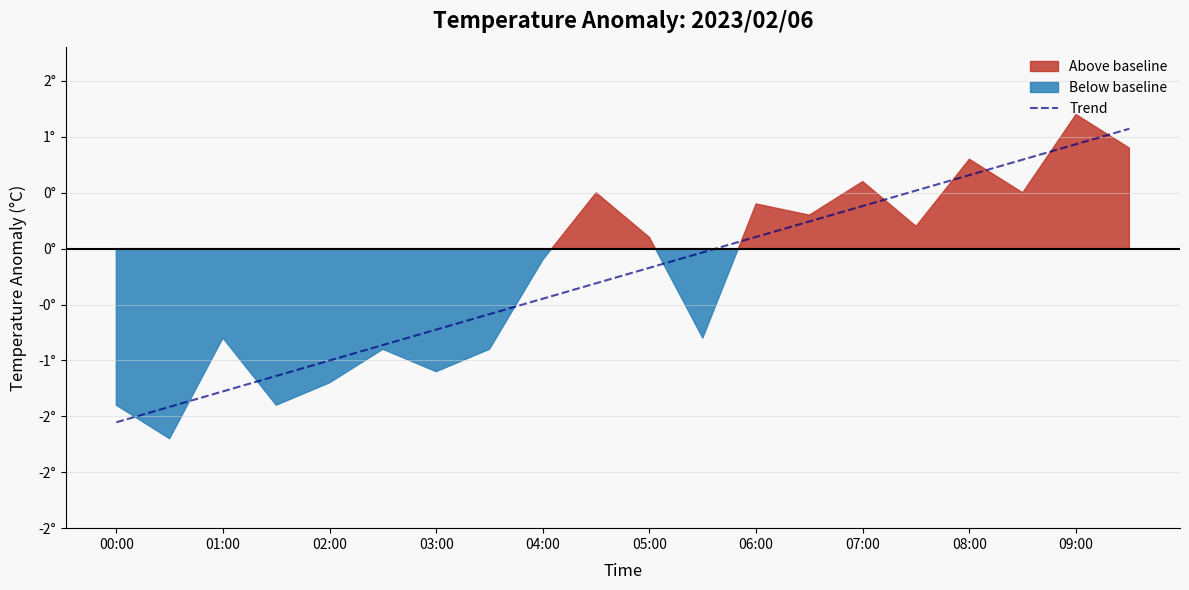

The chart shows a value of -1.6 at 00:00. True or false?

True